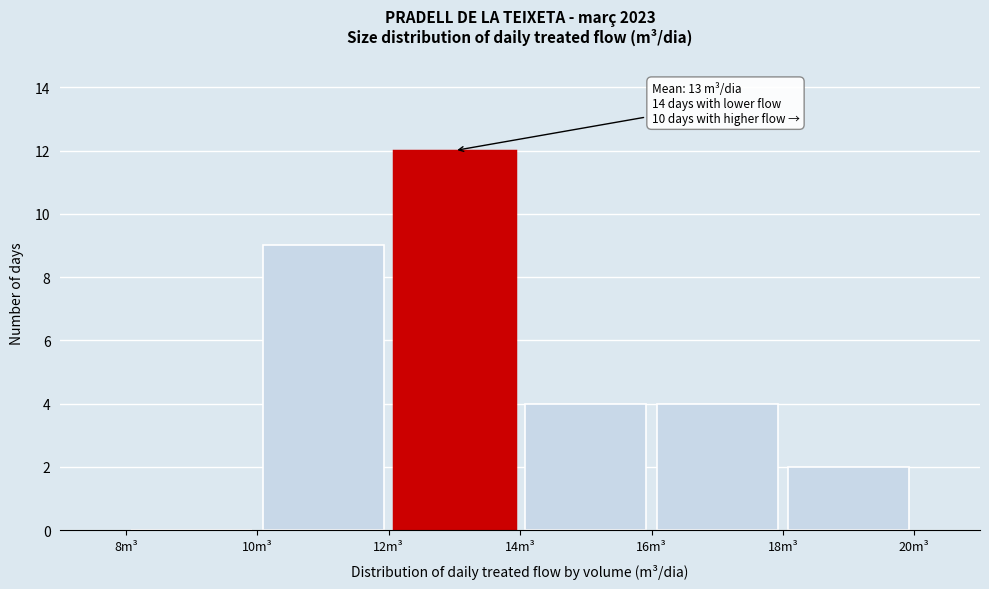

Which range on the x-axis has the tallest bar?

12 to 14